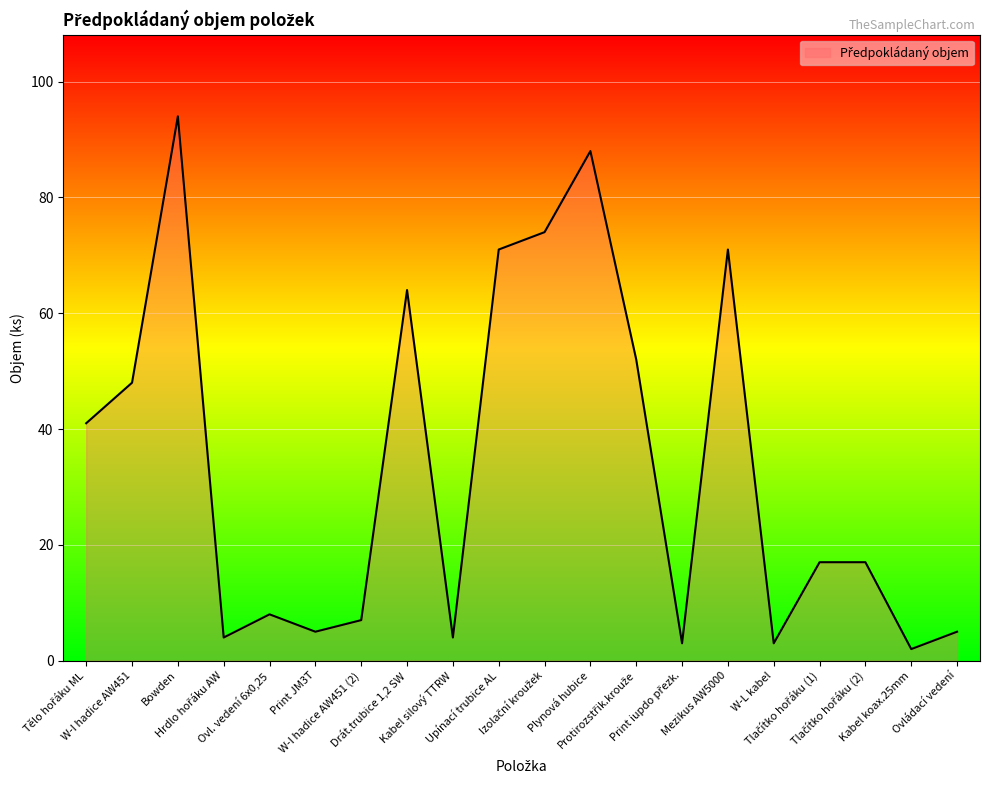

What is the maximum value shown in the chart?

94